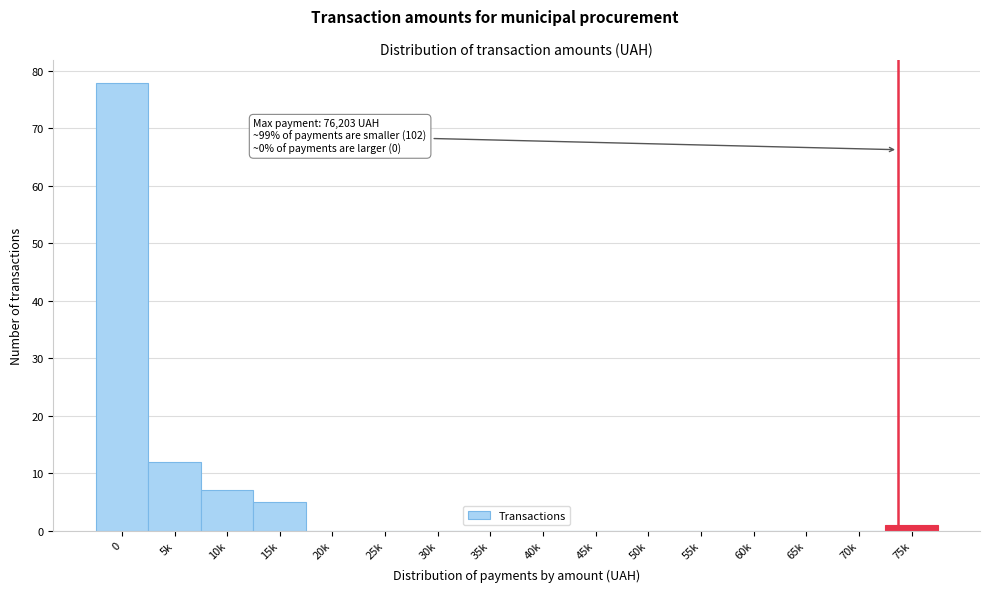

Reading left to right, extract all data points from this chart.

0=78	5k=12	10k=7	15k=5	20k=0	25k=0	30k=0	35k=0	40k=0	45k=0	50k=0	55k=0	60k=0	65k=0	70k=0	75k=1